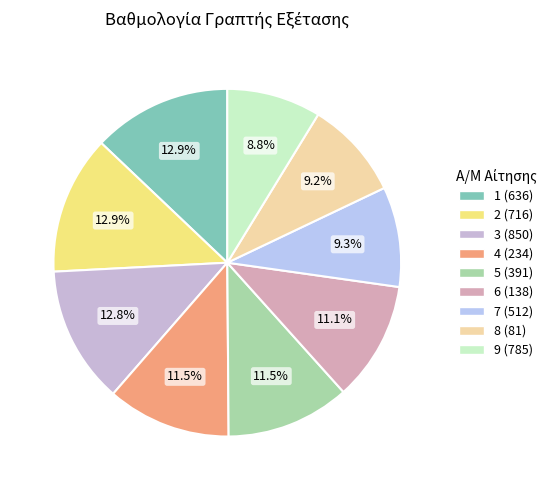

Does 2 (716) account for over 50% of the chart?

No